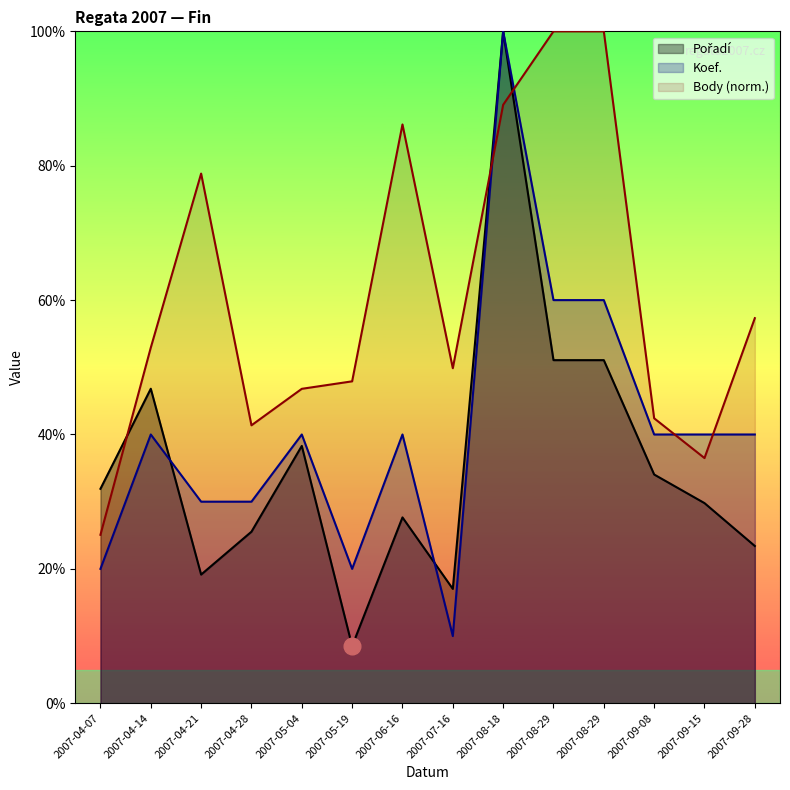

The Koef. series shows 10.0 at 2007-07-16. True or false?

True